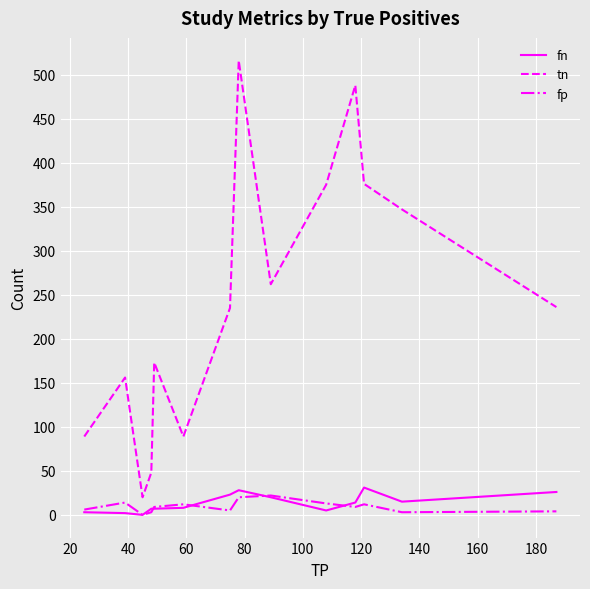

True or false: fn and tn cross at least once.

False